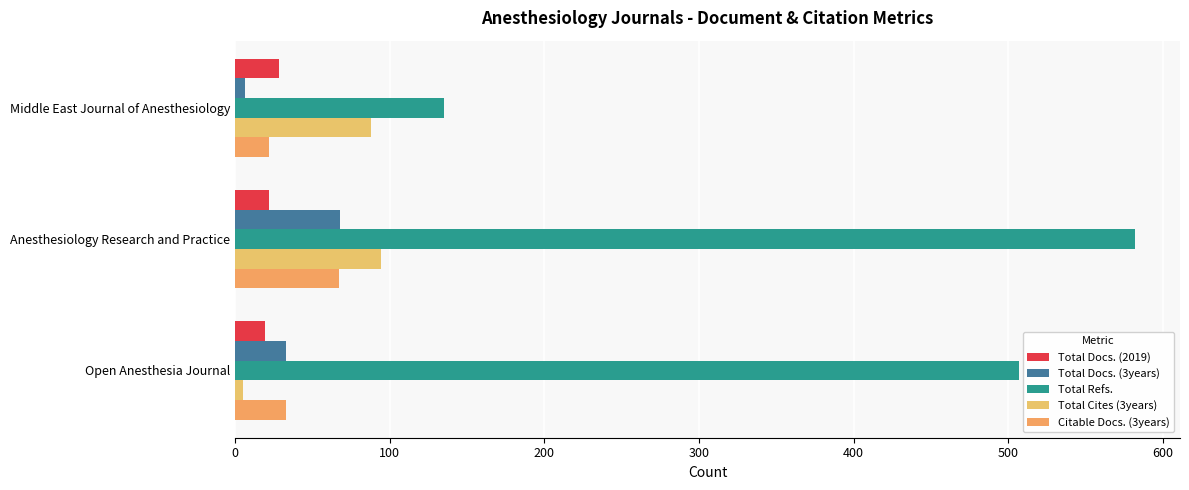

How many distinct data groups are displayed?

5